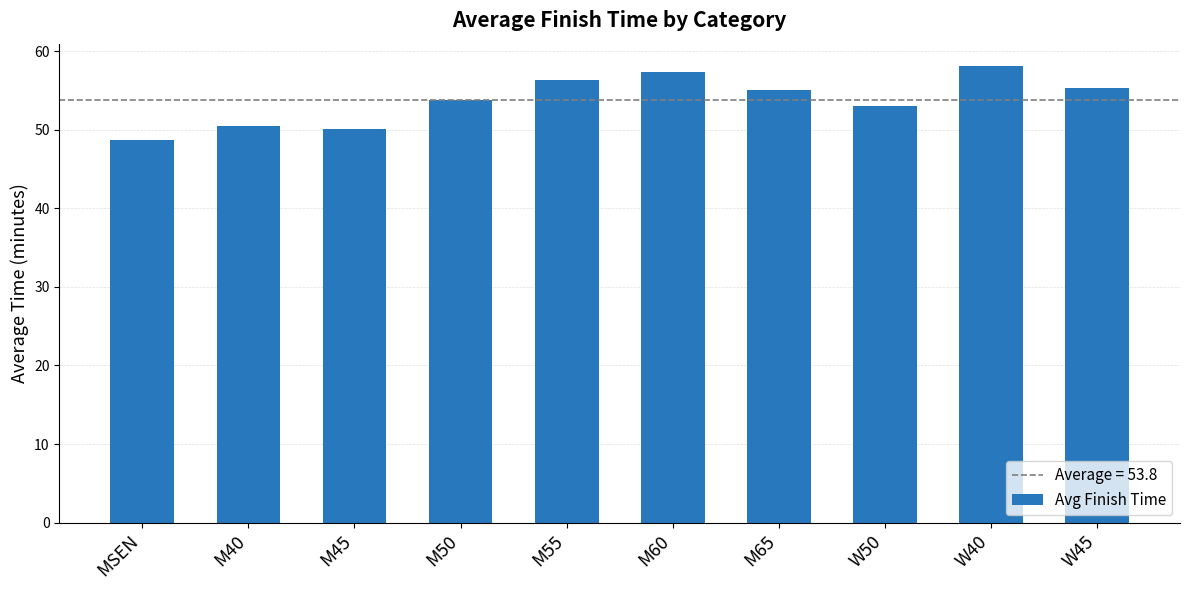

True or false: the data shows 68.8 at MSEN.

False